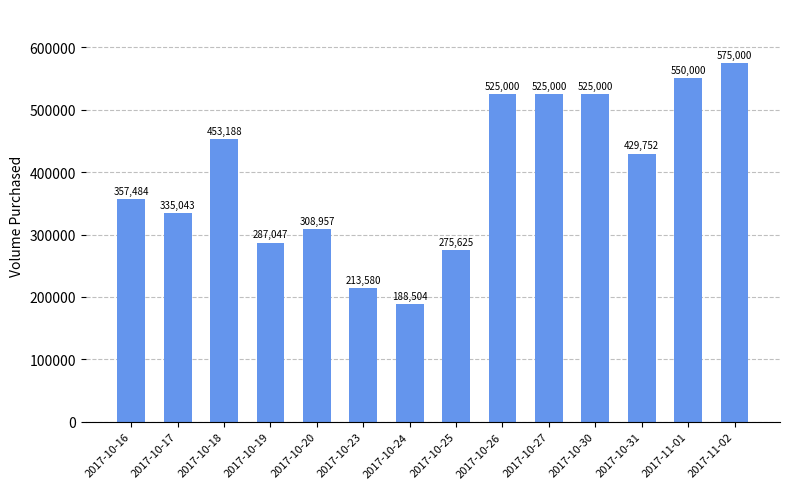

Between 2017-10-17 and 2017-10-16, which is larger?

2017-10-16